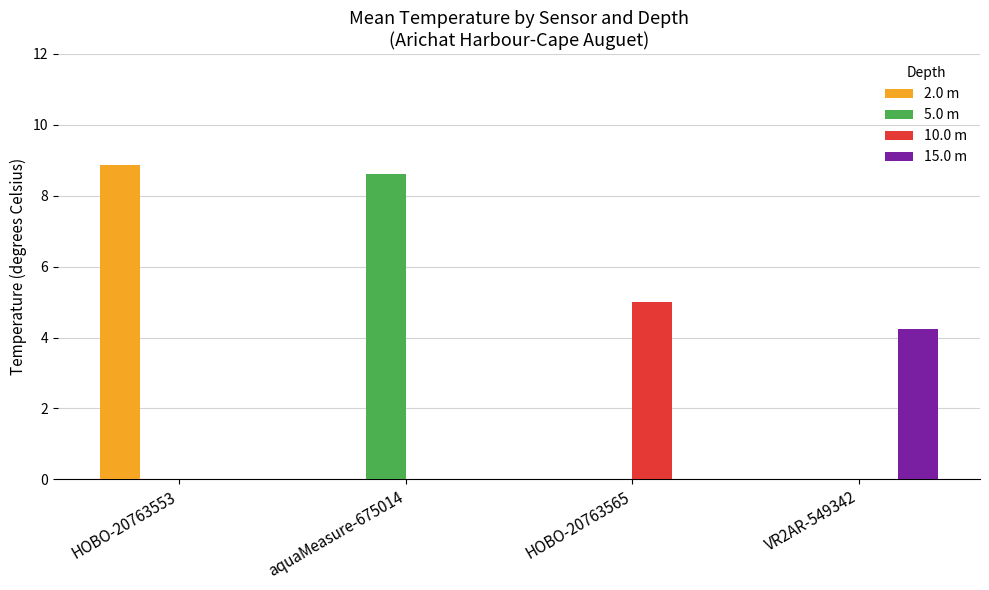

The value of 5.0 m at aquaMeasure-675014 is 8.6. True or false?

True